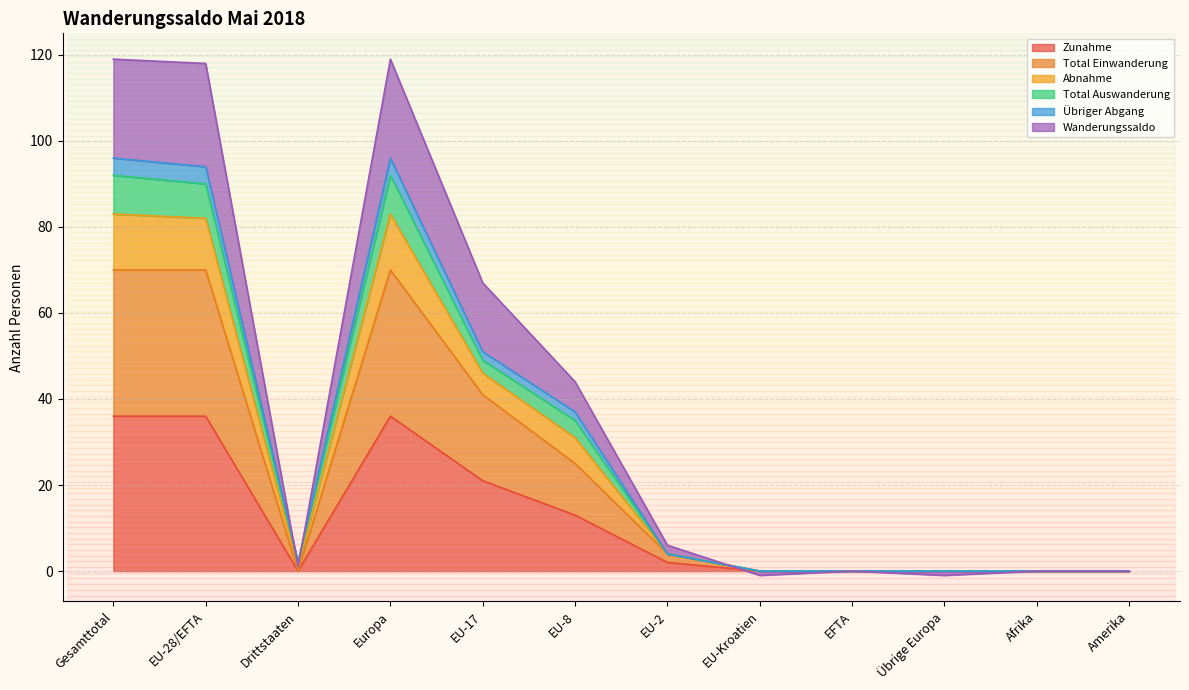

What are all the series names shown in the legend?

Zunahme, Total Einwanderung, Abnahme, Total Auswanderung, Übriger Abgang, Wanderungssaldo